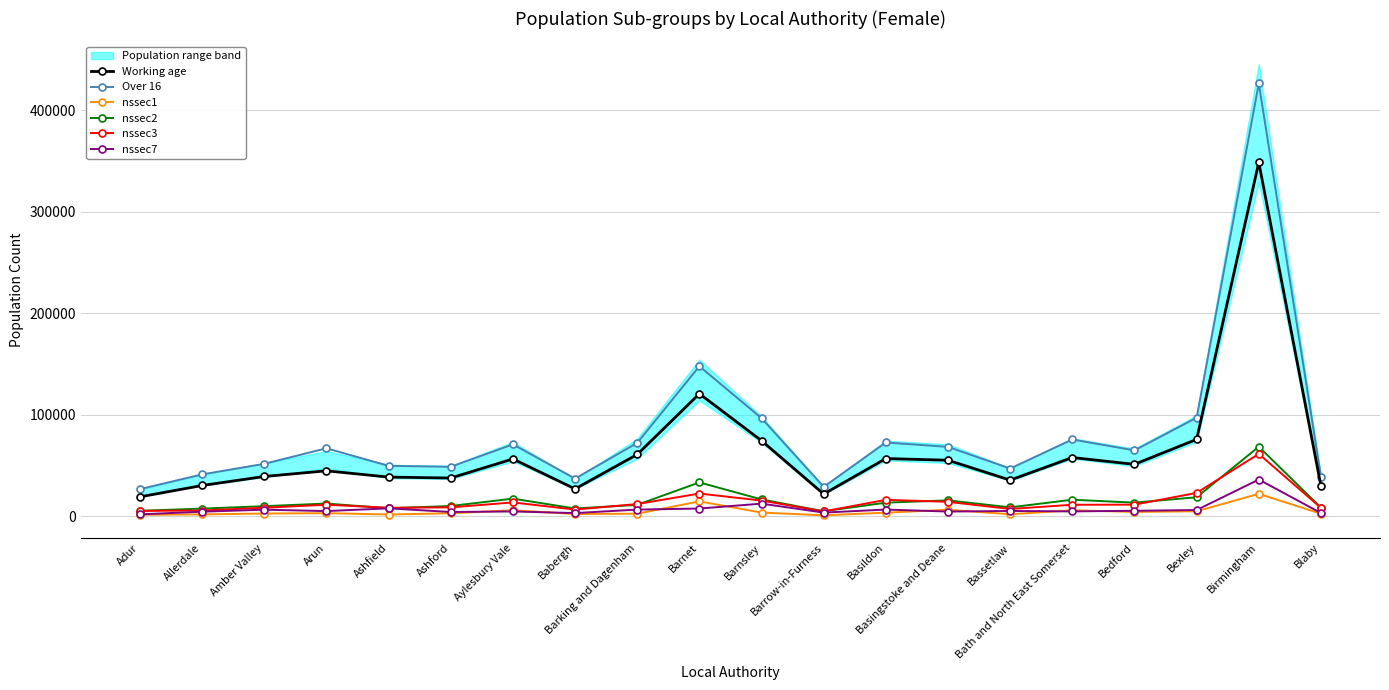

True or false: Working age and nssec1 intersect in this chart.

False